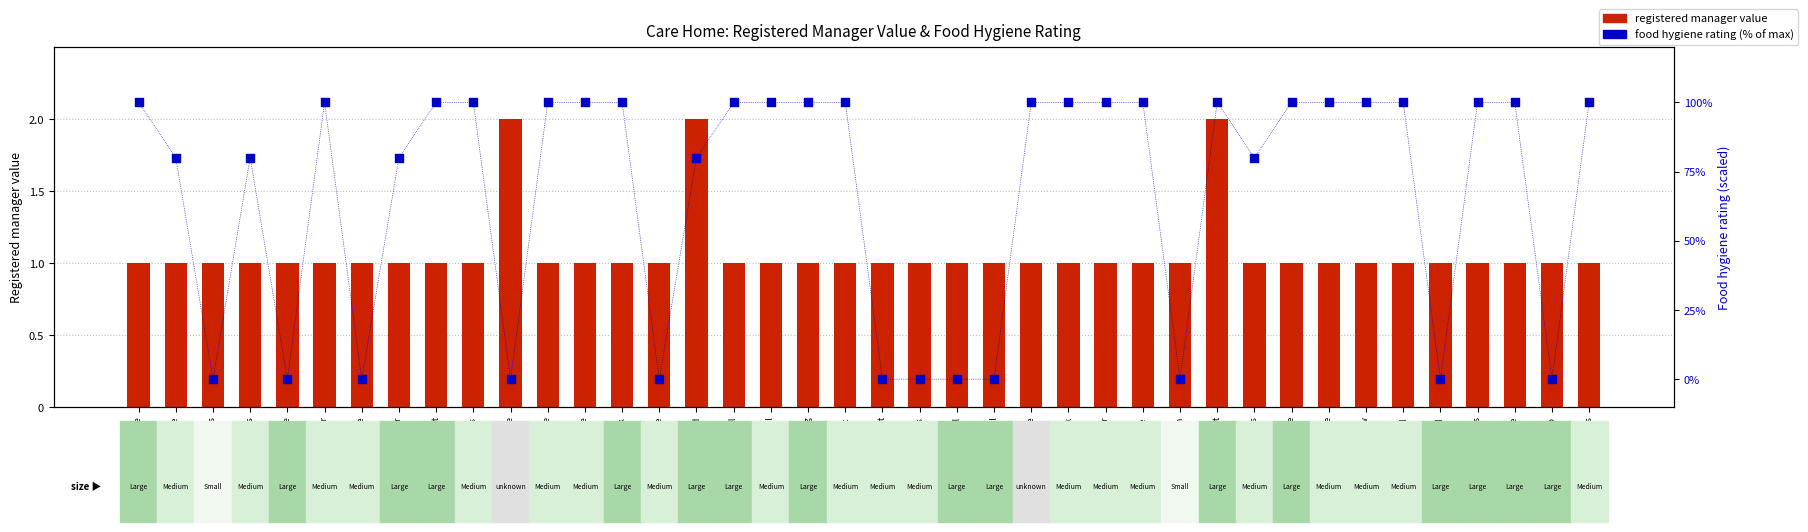

Which series contains the lowest Y value?

food hygiene rating (scaled %)